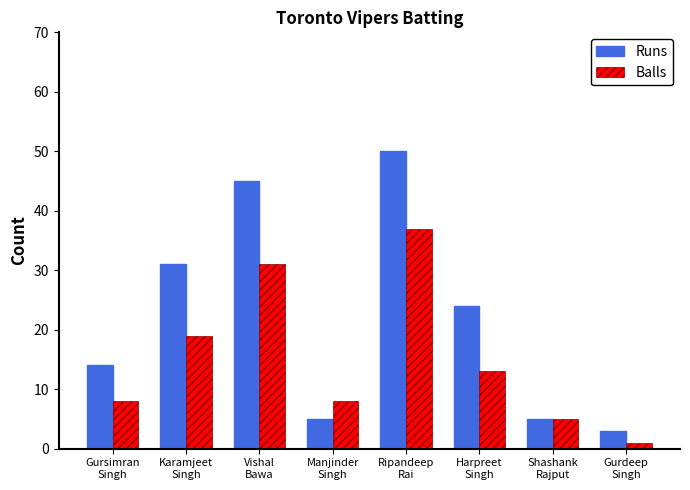

Which series has the widest spread of values?

Runs